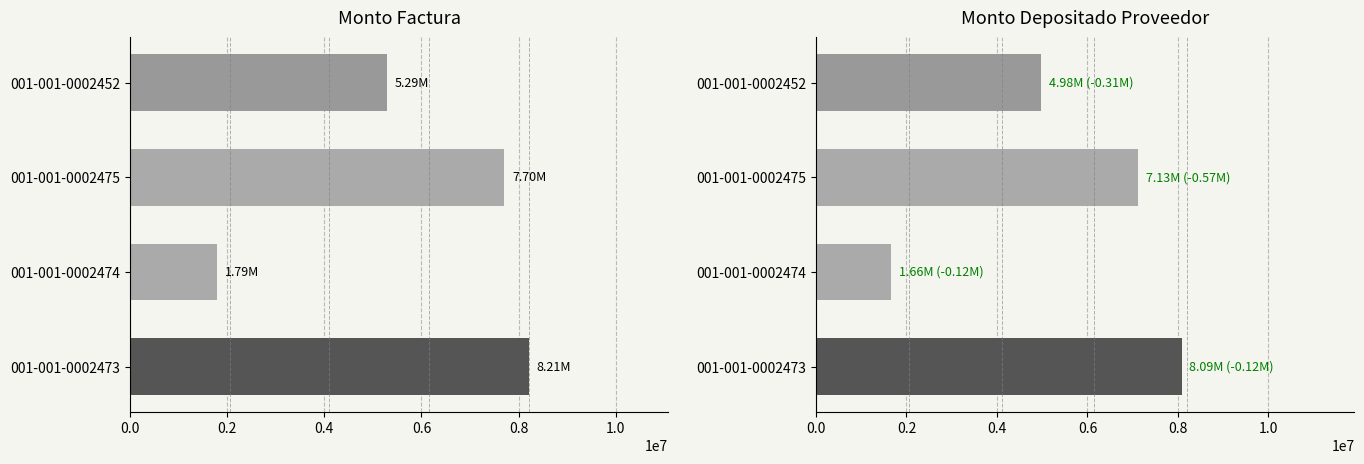

What is the spread (max minus min) of values at 001-001-0002474?

121469